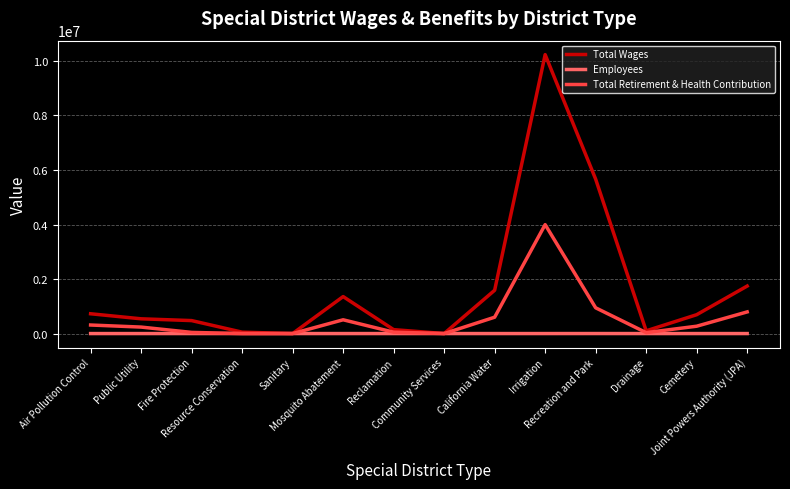

Which series has the largest range (max minus min)?

Total Wages